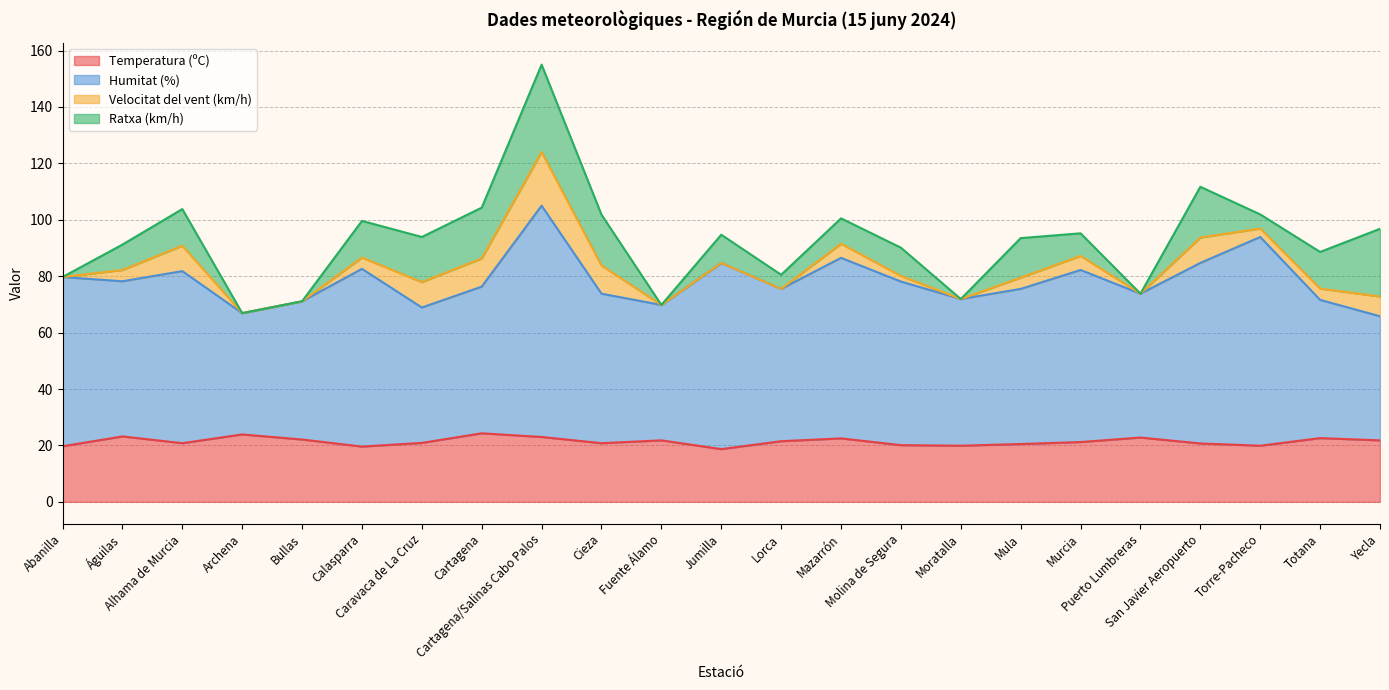

Which has a higher value, Abanilla or Calasparra?

Abanilla